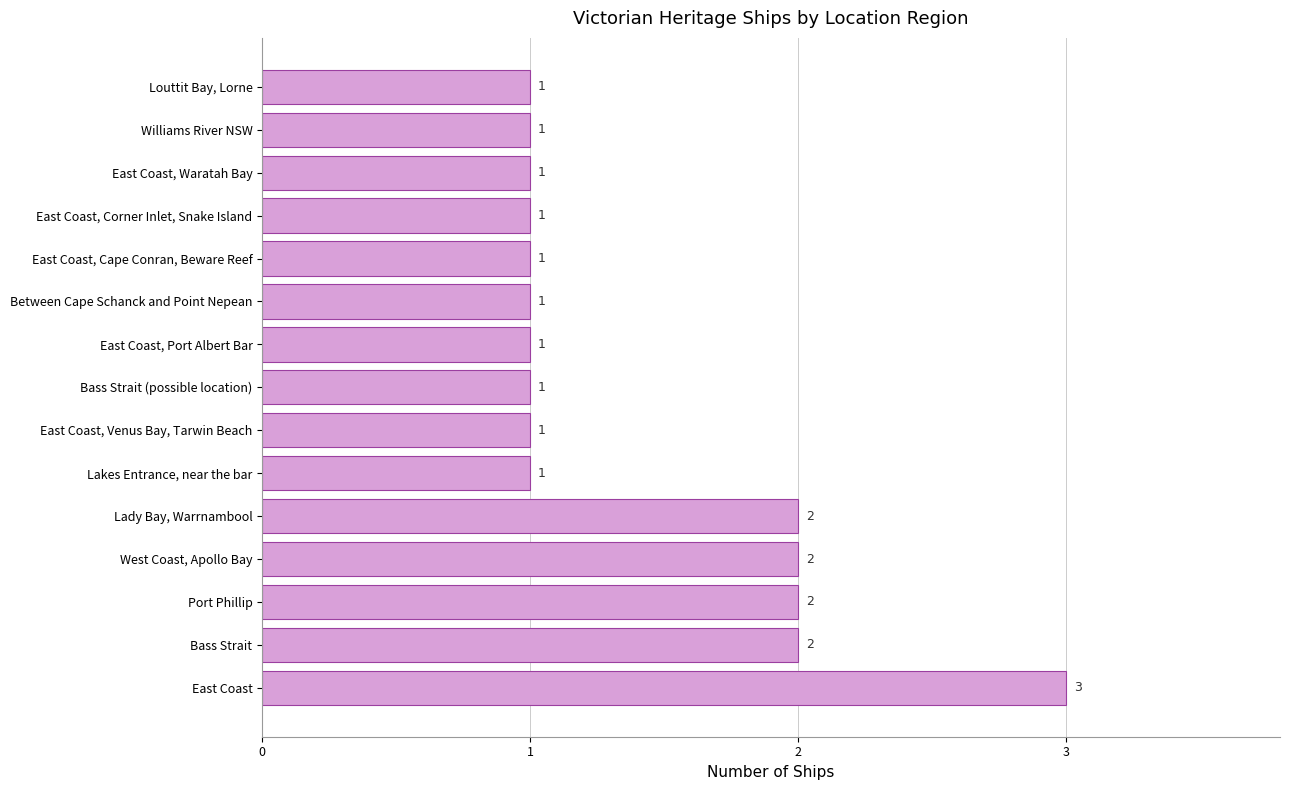

The value at West Coast, Apollo Bay is 3. True or false?

False